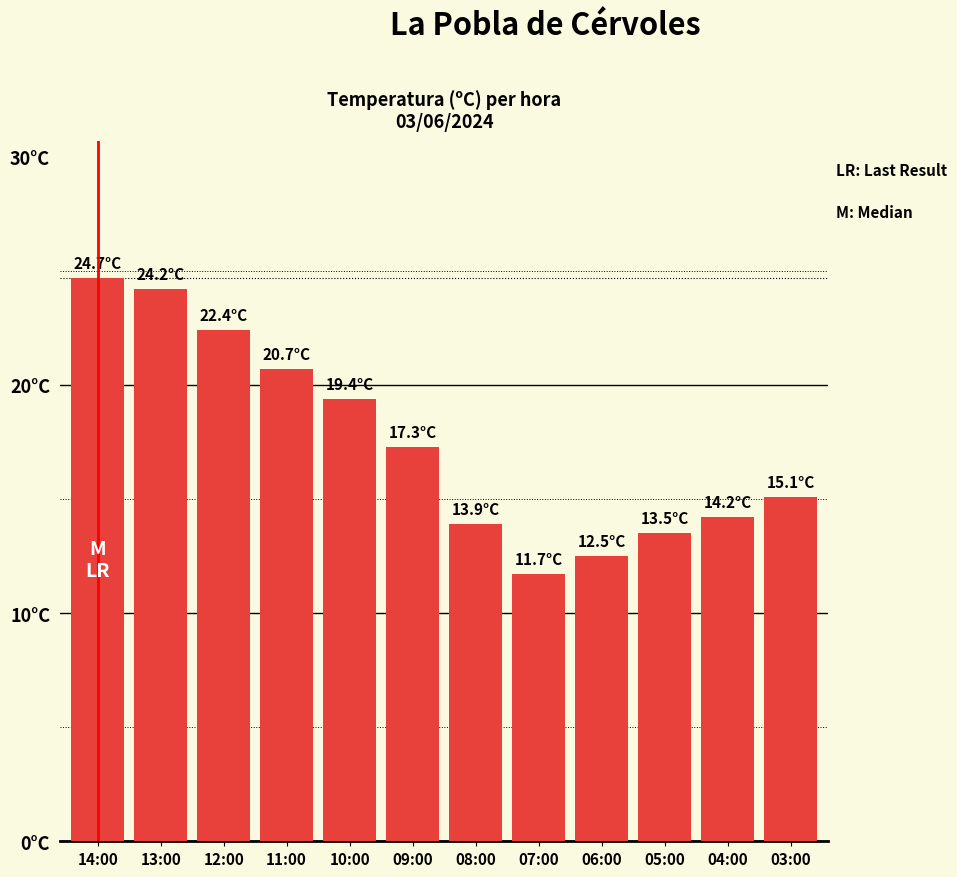

Approximately how many times larger is the value at 03:00 compared to 09:00?

0.9